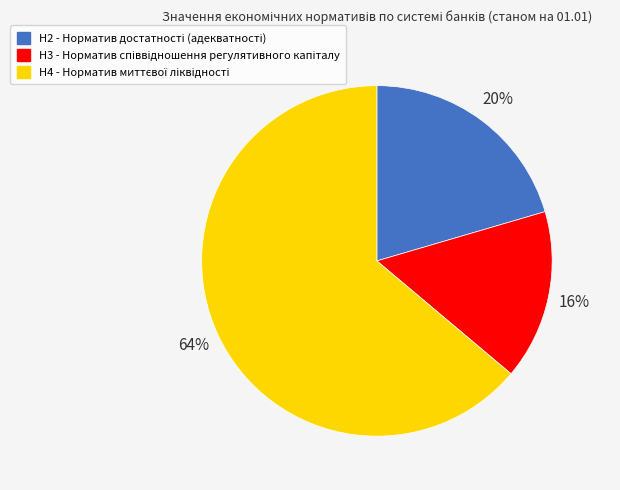

To the nearest percent, what is the average slice percentage?

33%